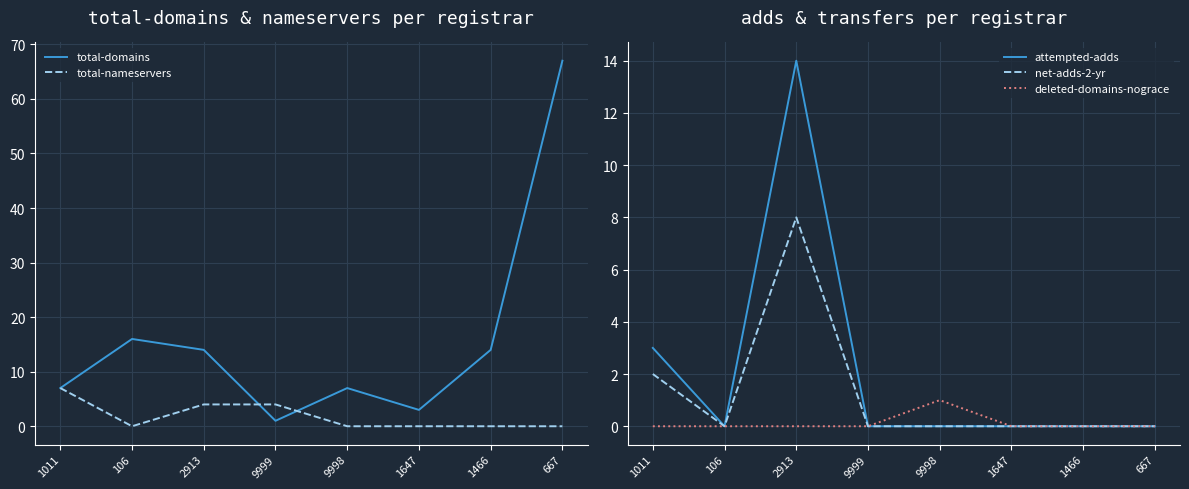

What is the sum of all net-adds-2-yr values?

10